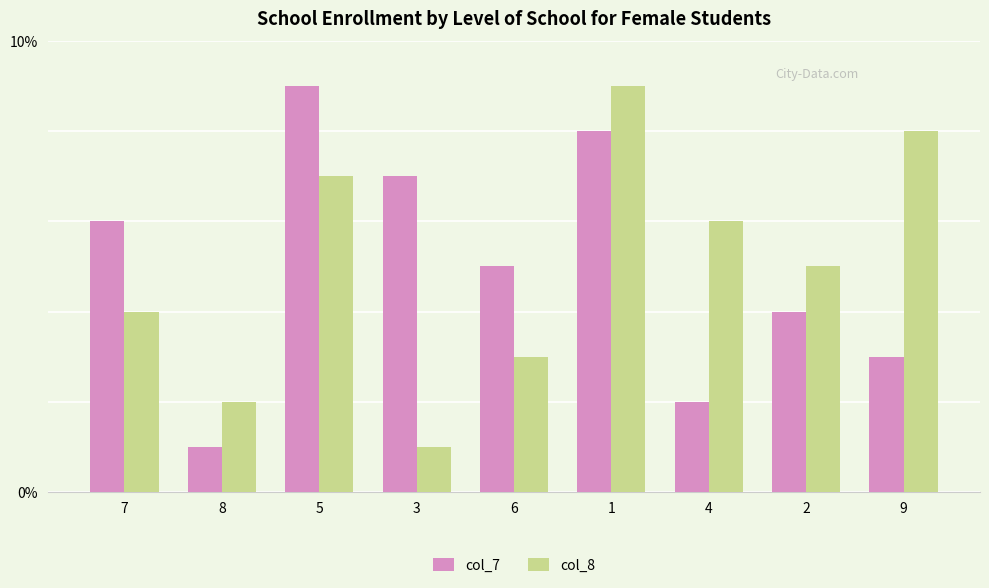

What is the label of the 5th bar from the left?

6